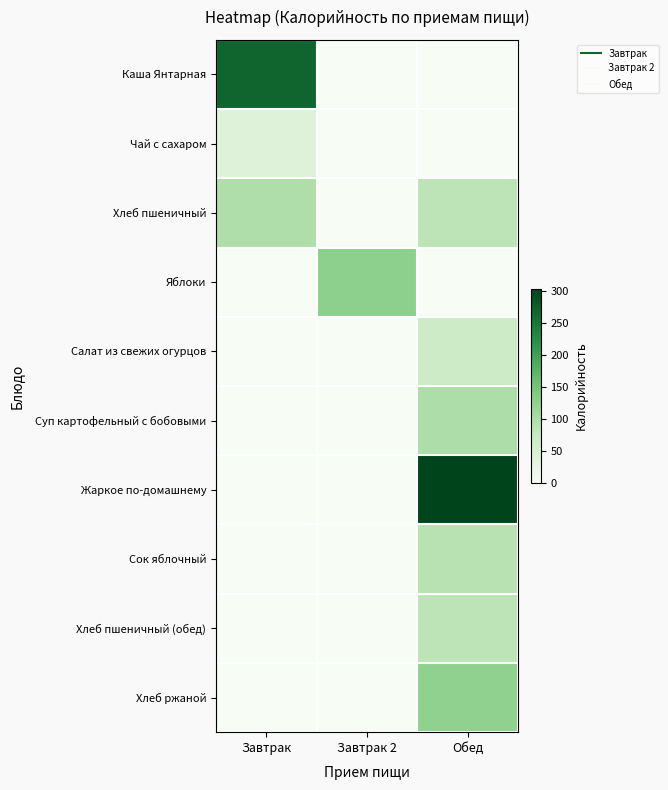

What is the difference between the highest and lowest values at Завтрак 2?

129.0